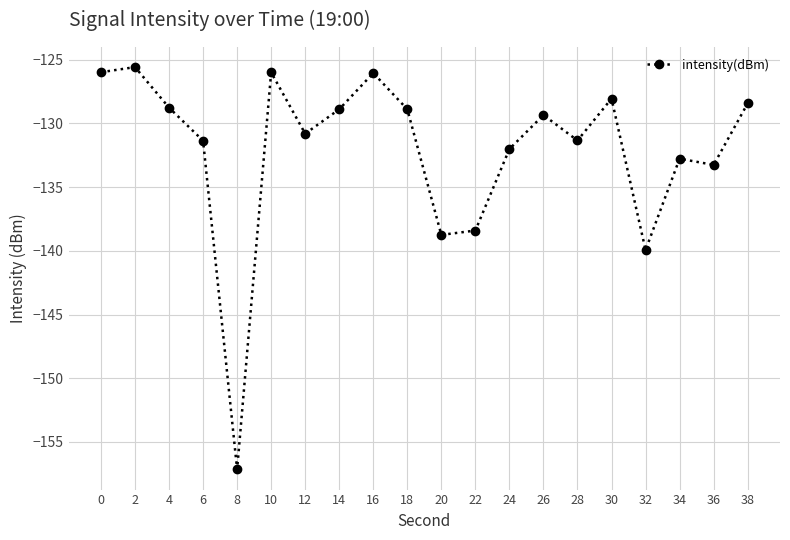

How many points are lower than both their immediate neighbors (excluding endpoints)?

6